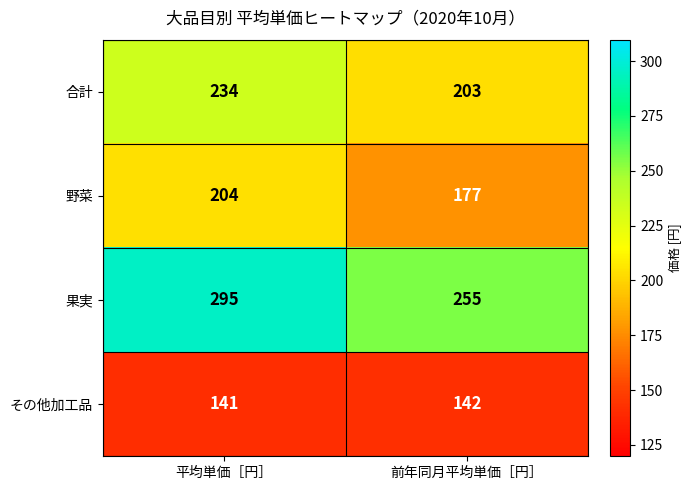

True or false: 合計 has a value of 234 at 平均単価［円］.

True